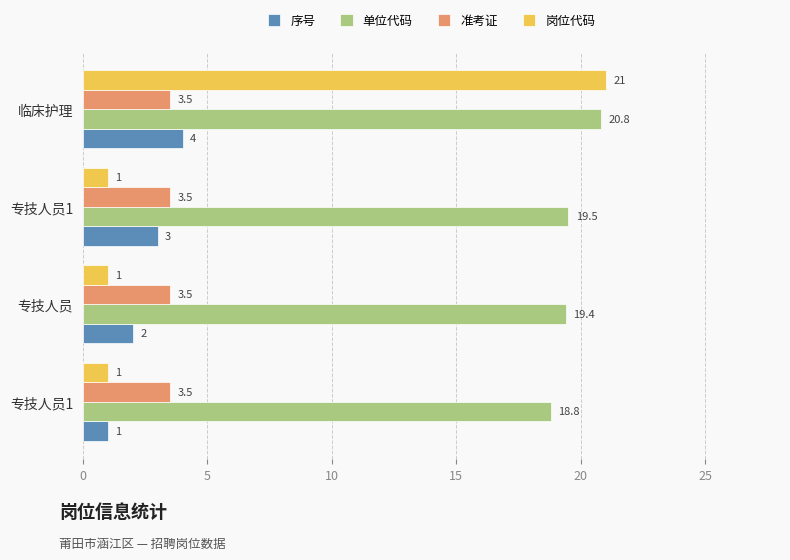

At how many categories does at least one series exceed 20?

1